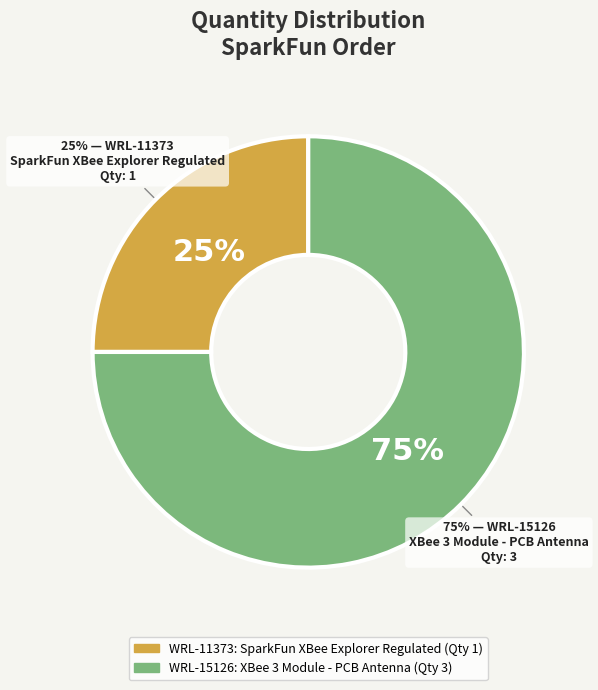

Is there any slice that represents more than half of the pie?

Yes